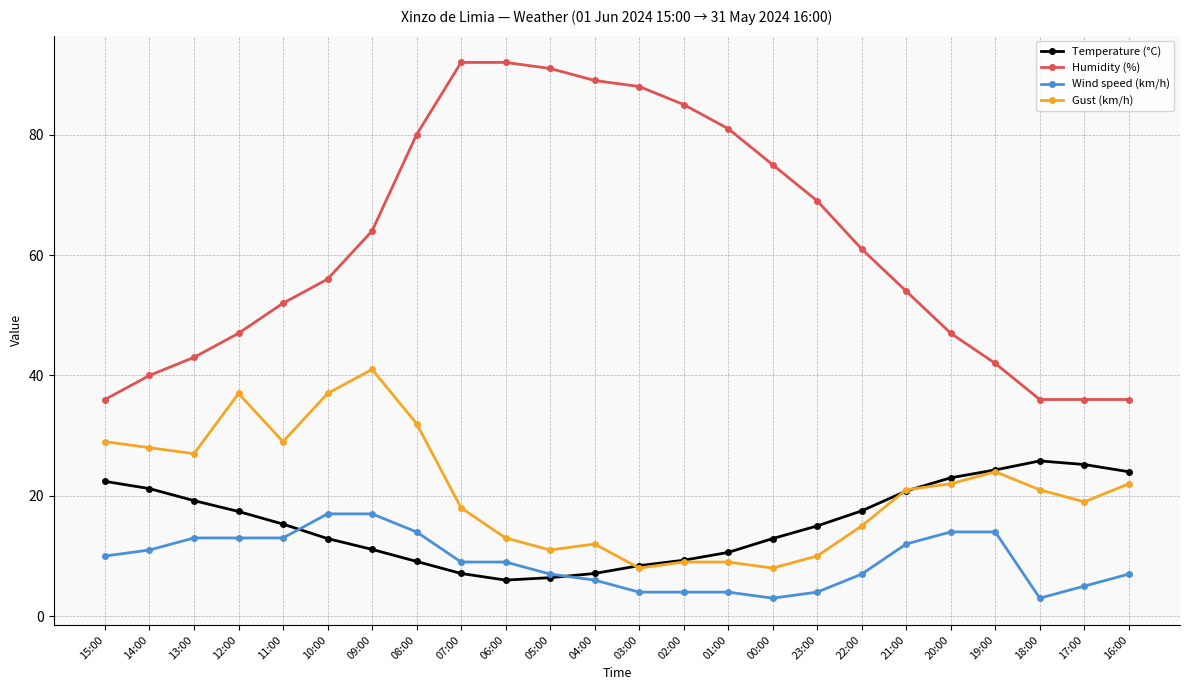

What position from the left is 02:00?

14